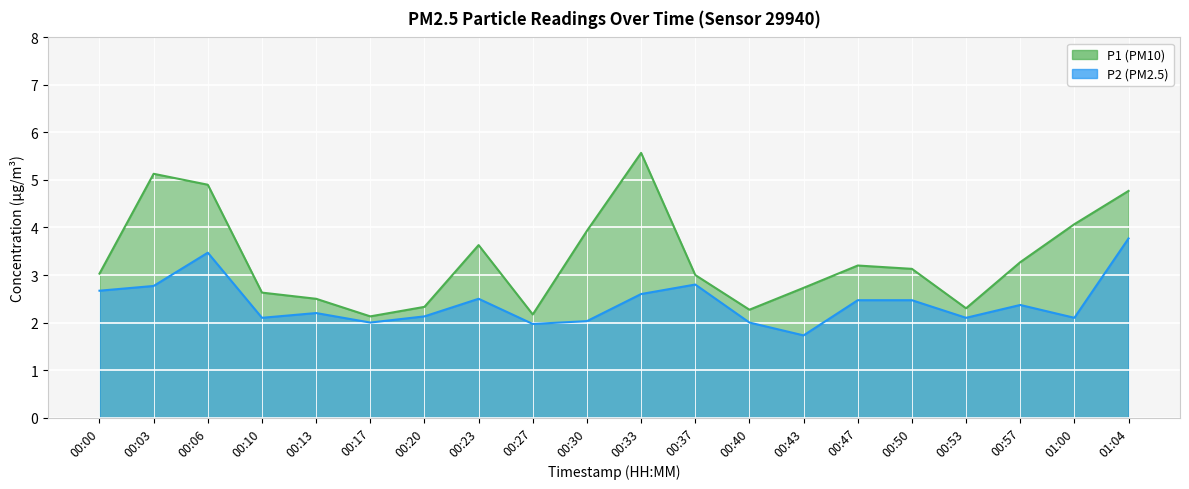

How many series are shown in this chart?

2